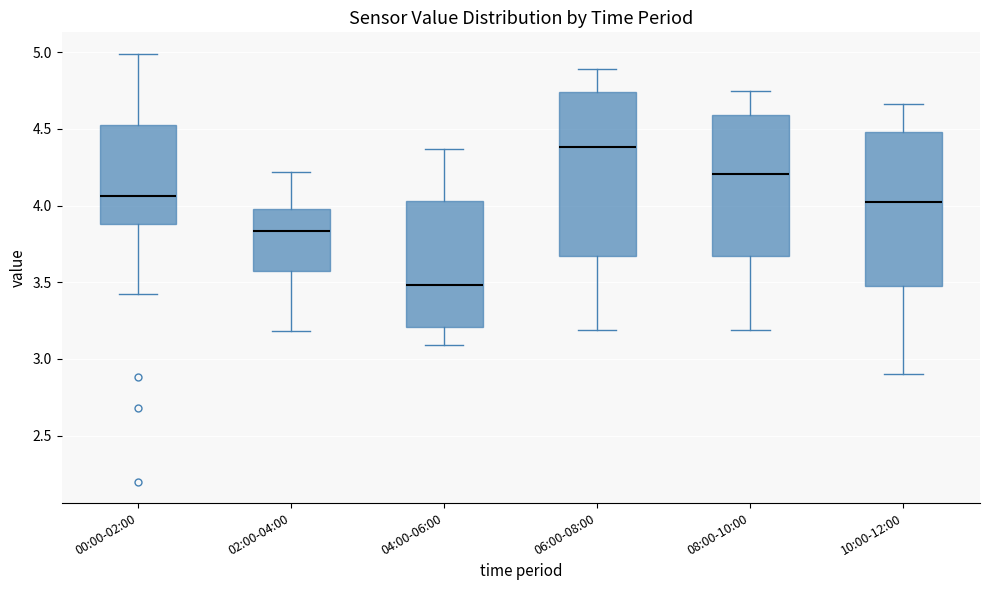

Where does the lower whisker of the box for 10:00-12:00 end on the y-axis? The values are not printed on the chart, so give them approximately, as read against the axis.

2.90